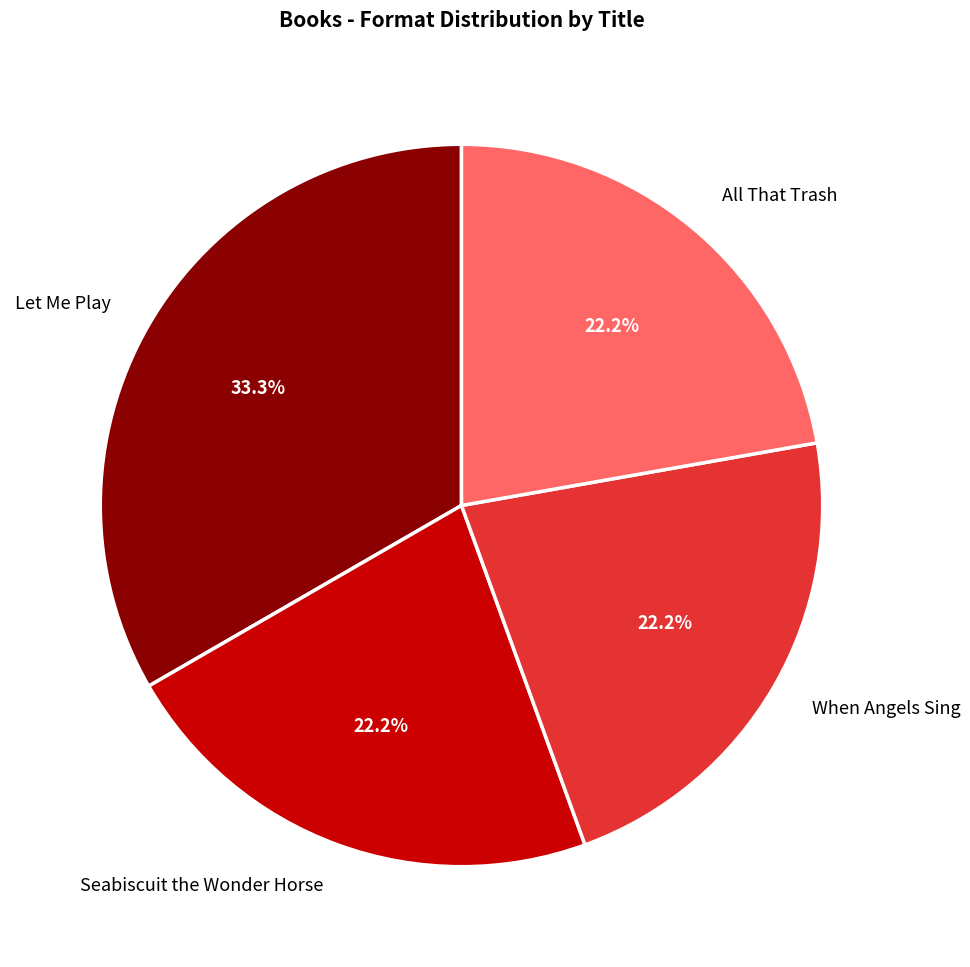

To the nearest percent, what percentage of the pie is All That Trash?

22%